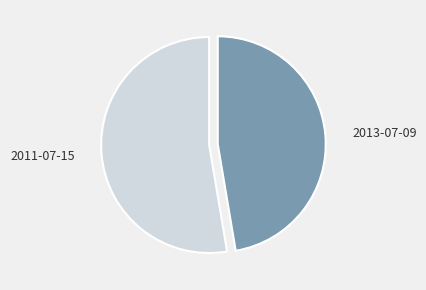

What is the ratio of the value at 2013-07-09 to the value at 2011-07-15?

0.9